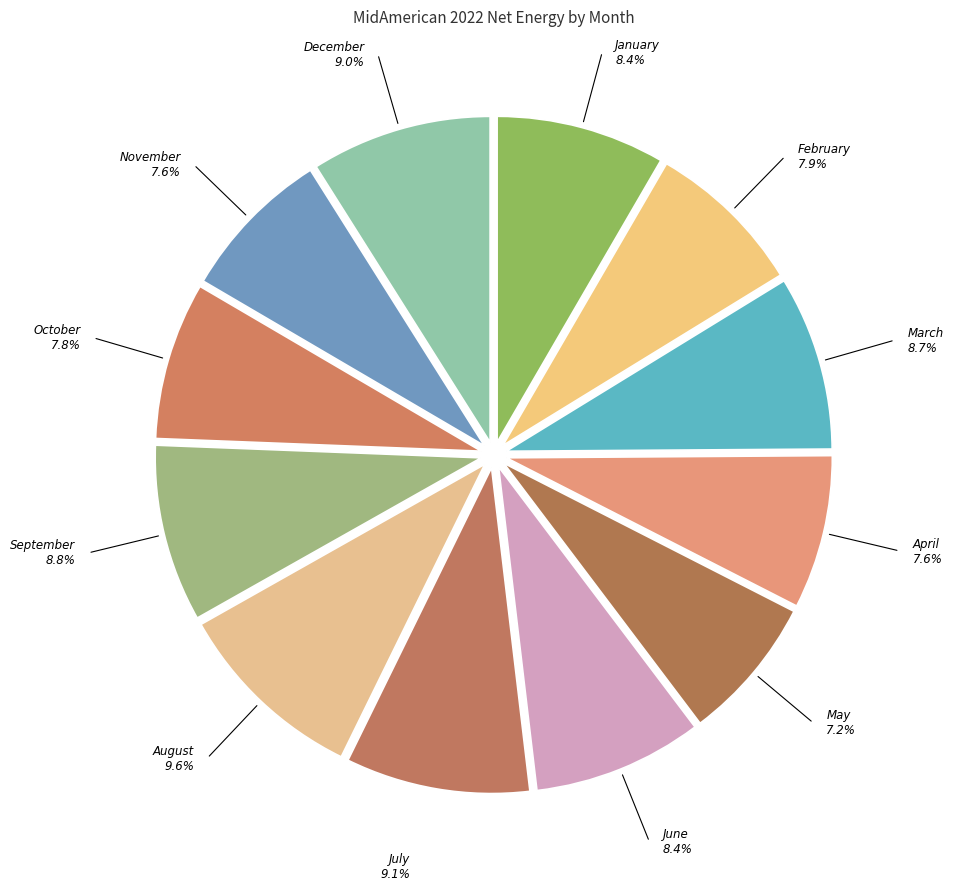

Is there any slice that represents more than half of the pie?

No